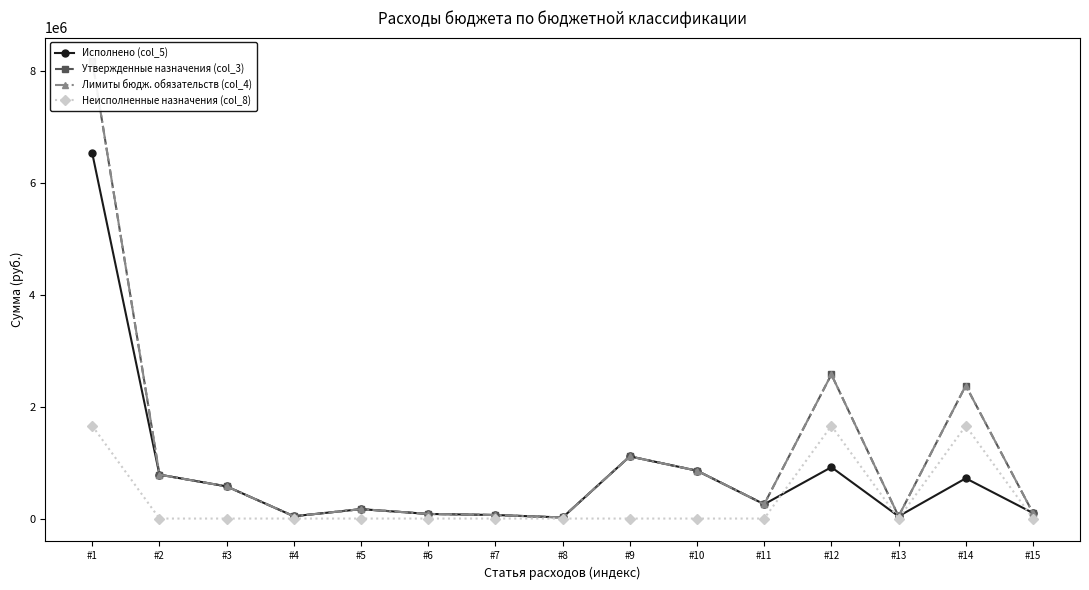

Is this an area chart (filled region under the line)?

No